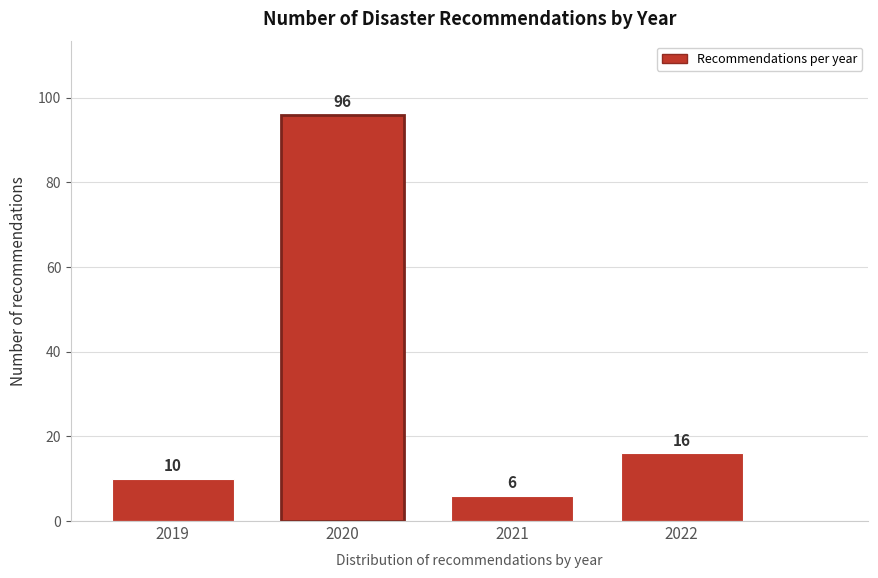

Reading left to right, extract all data points from this chart.

2019=10	2020=96	2021=6	2022=16